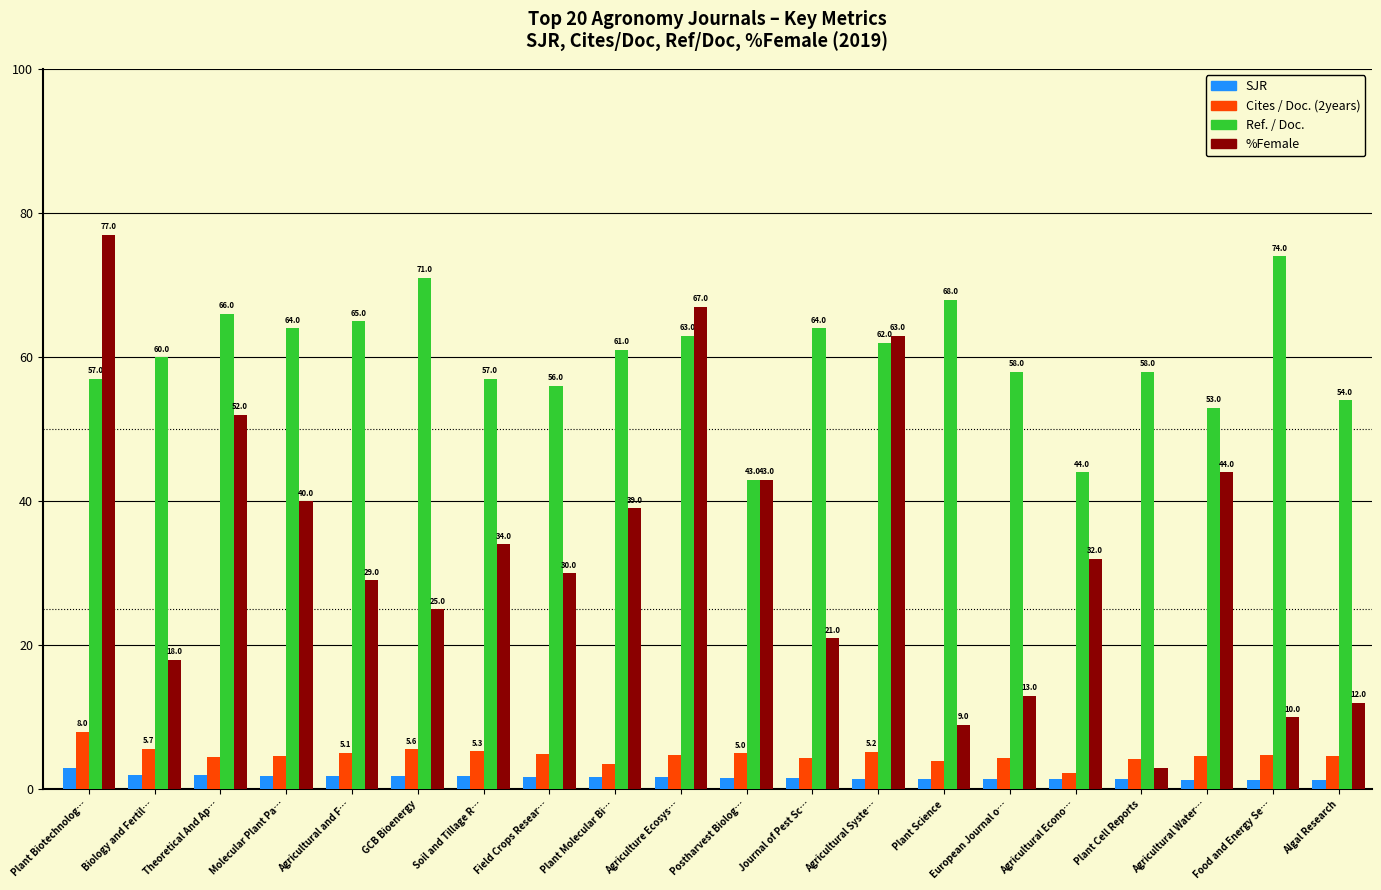

At which label is %Female closest to 40?

Molecular Plant Pa…